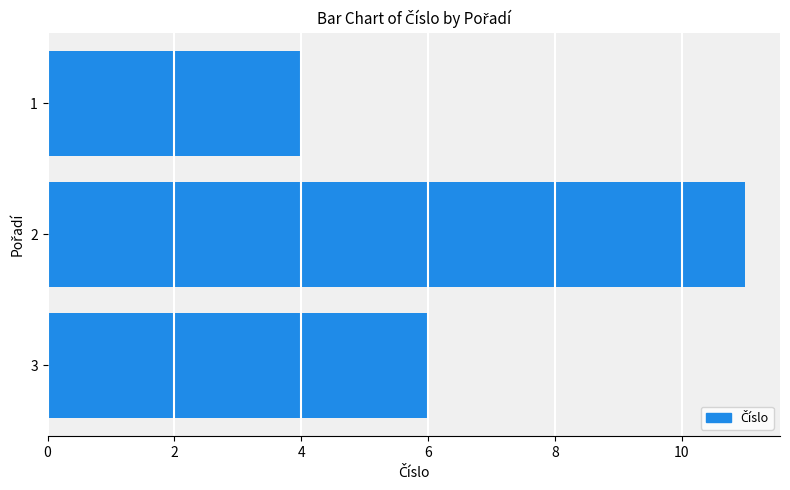

At which label is the value closest to 7?

3